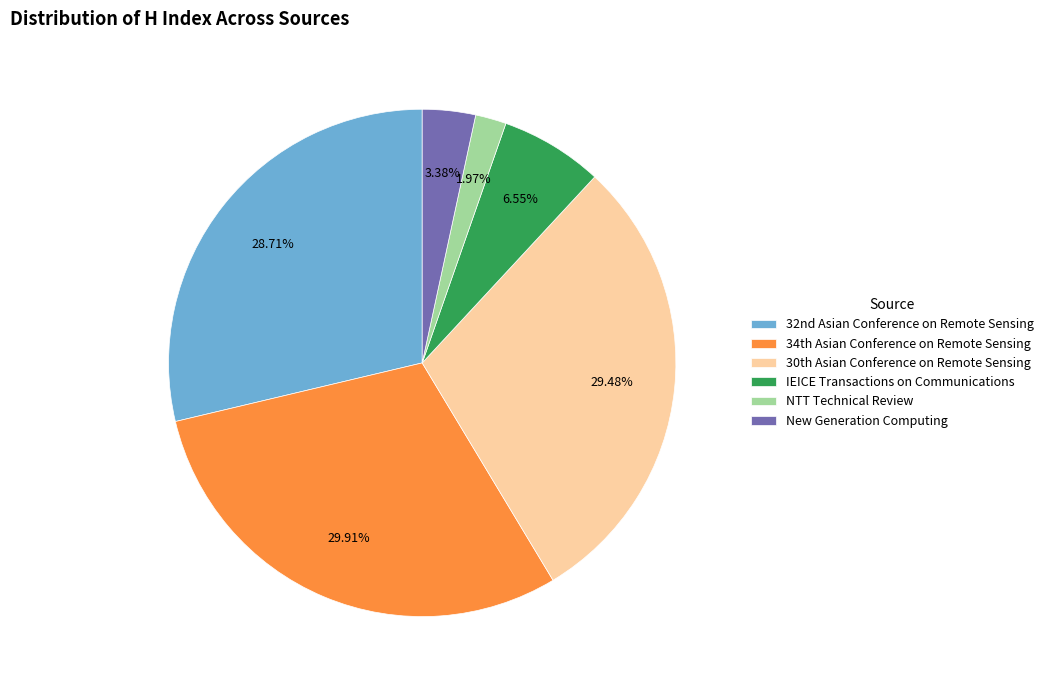

What is the smallest slice in the pie chart?

NTT Technical Review